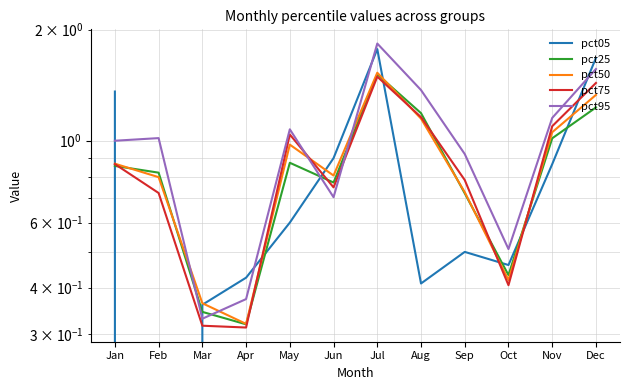

Which series ends up on top after the final intersection of pct95 and pct25?

pct95